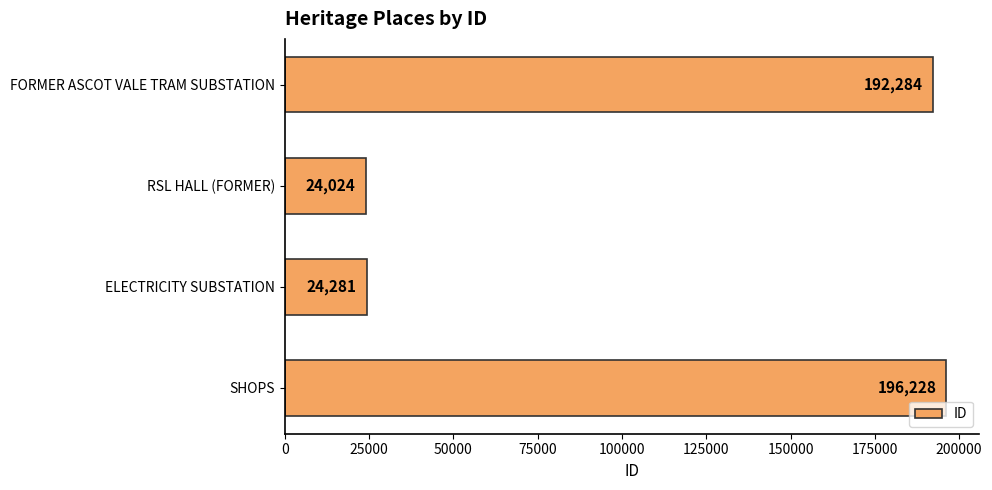

How many values are below 192284?

2